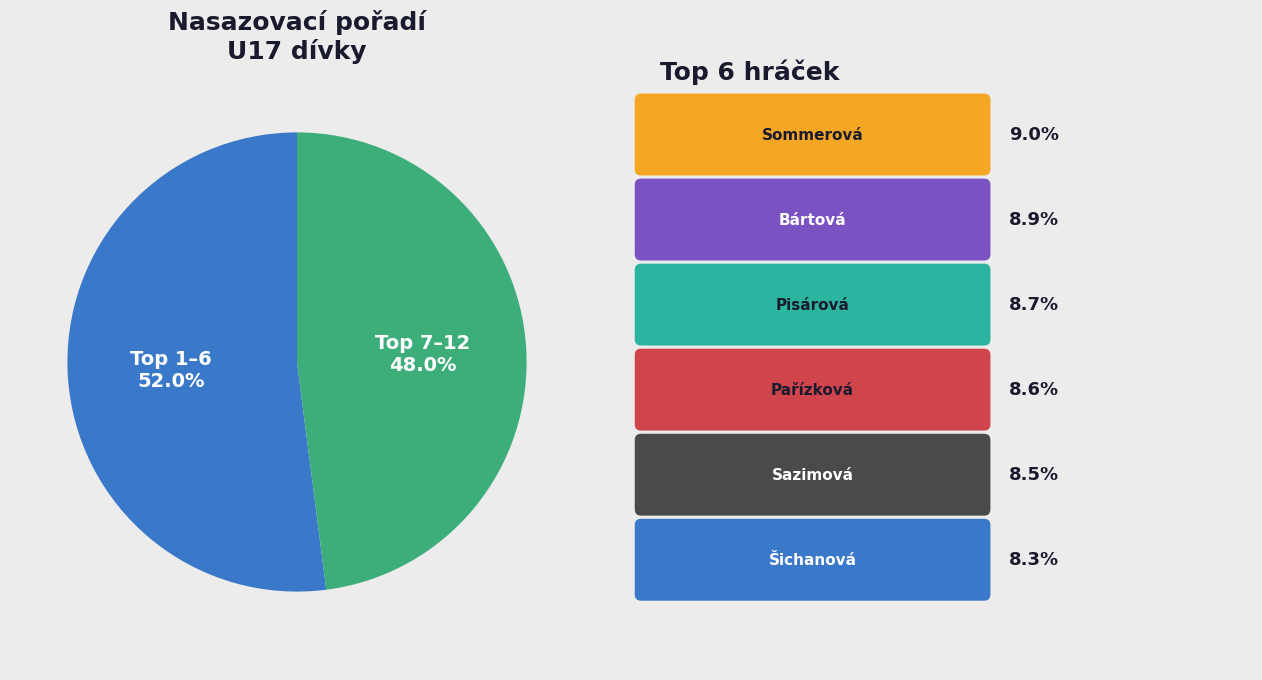

Rank the categories by value from lowest to highest.

Top 7–12, Top 1–6